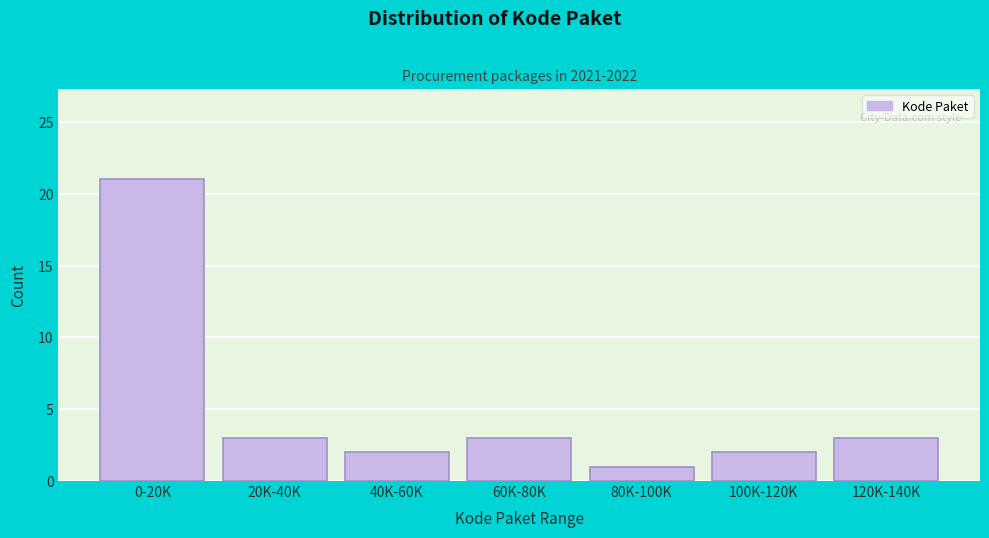

Reading left to right, transcribe all the data shown in this chart.

21	3	2	3	1	2	3